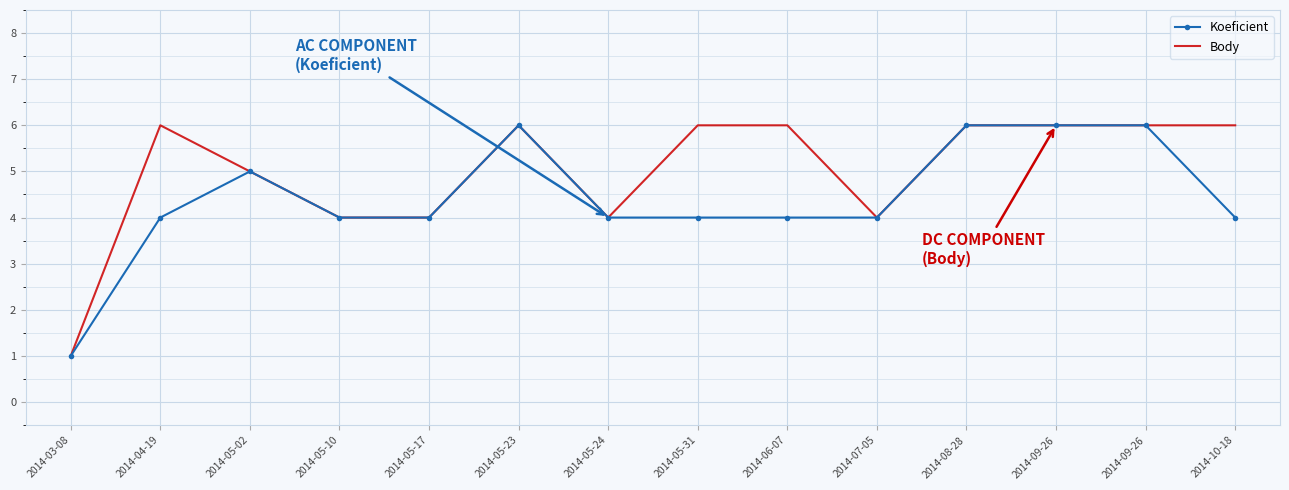

What are all the series names shown in the legend?

Koeficient, Body